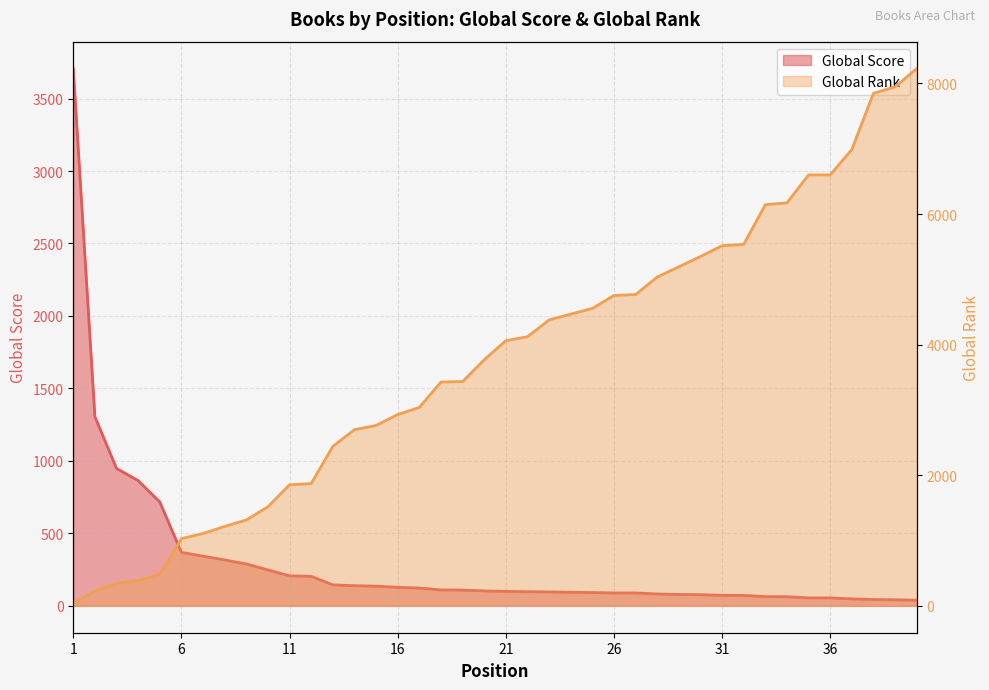

Where do Global Score and Global Rank first cross each other?

5 and 6